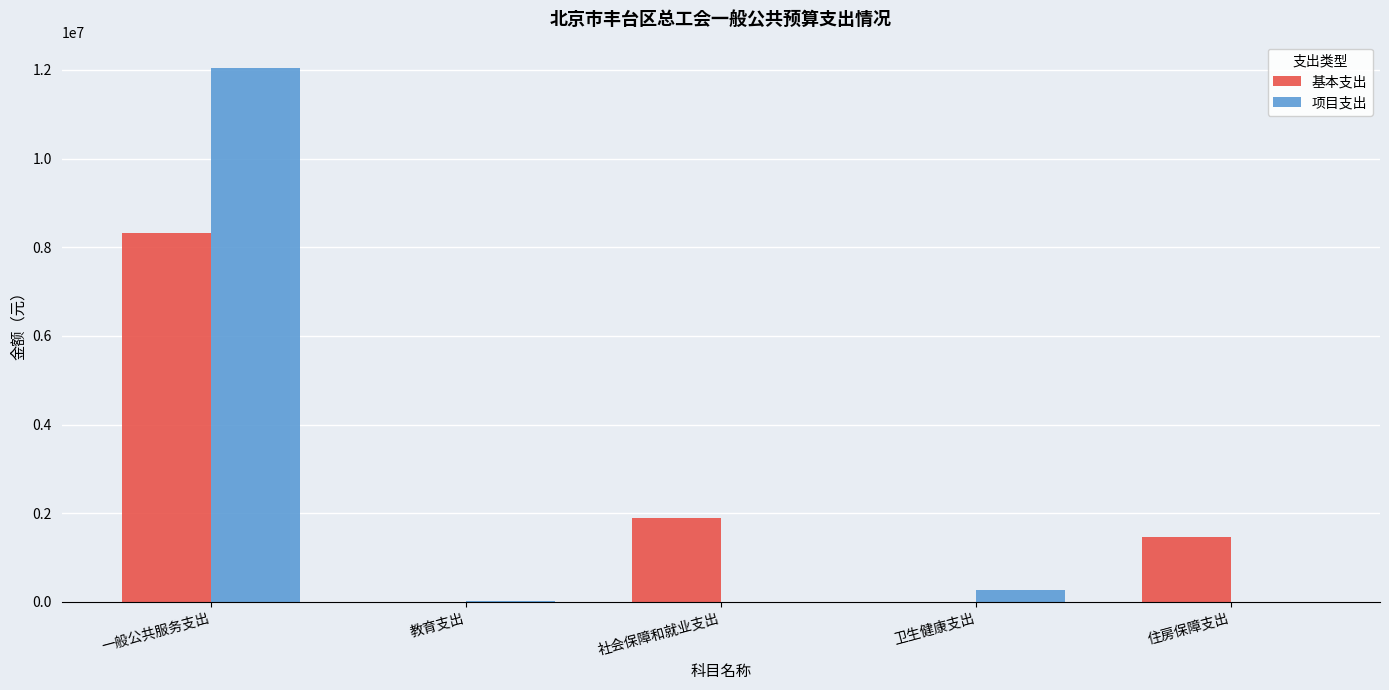

What is the total value across all series at 卫生健康支出?

270000